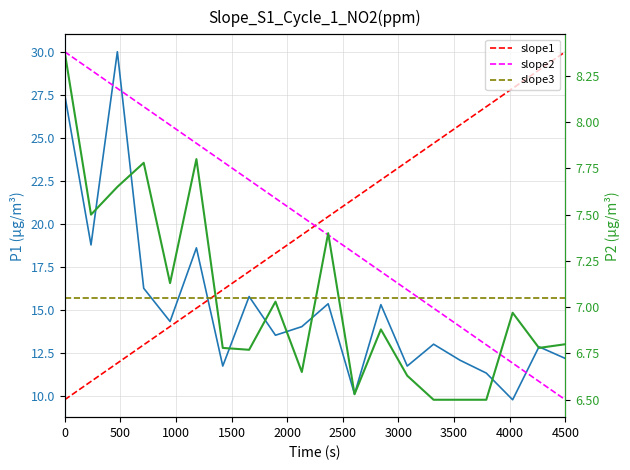

True or false: slope2 has more than 0 points higher than both neighbors.

False